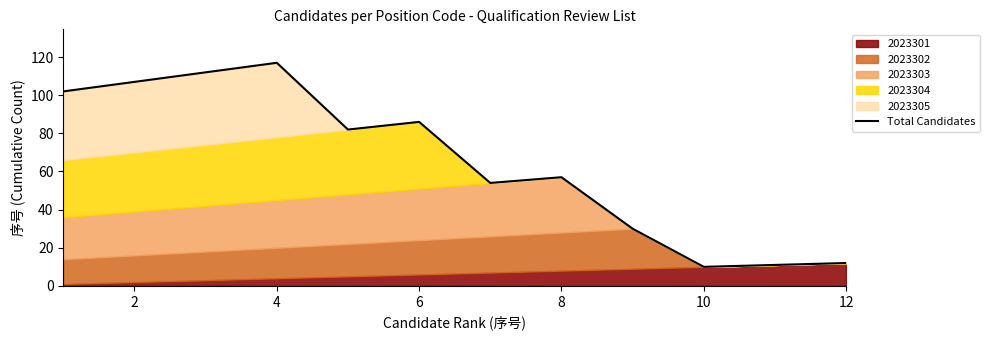

How many points are higher than both their immediate neighbors (excluding endpoints)?

3